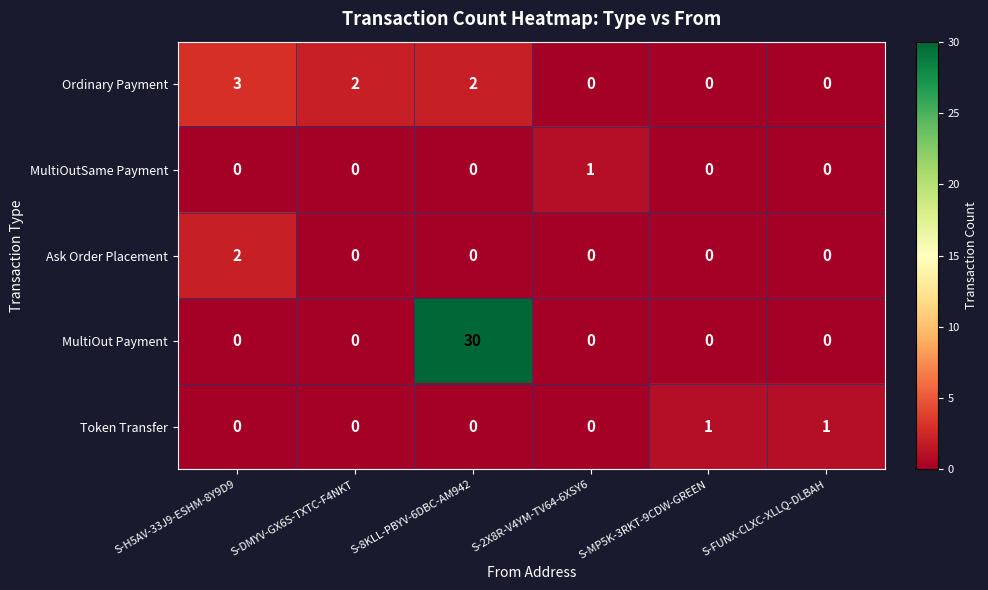

At which category is the sum across all series the highest?

S-8KLL-PBYV-6DBC-AM942